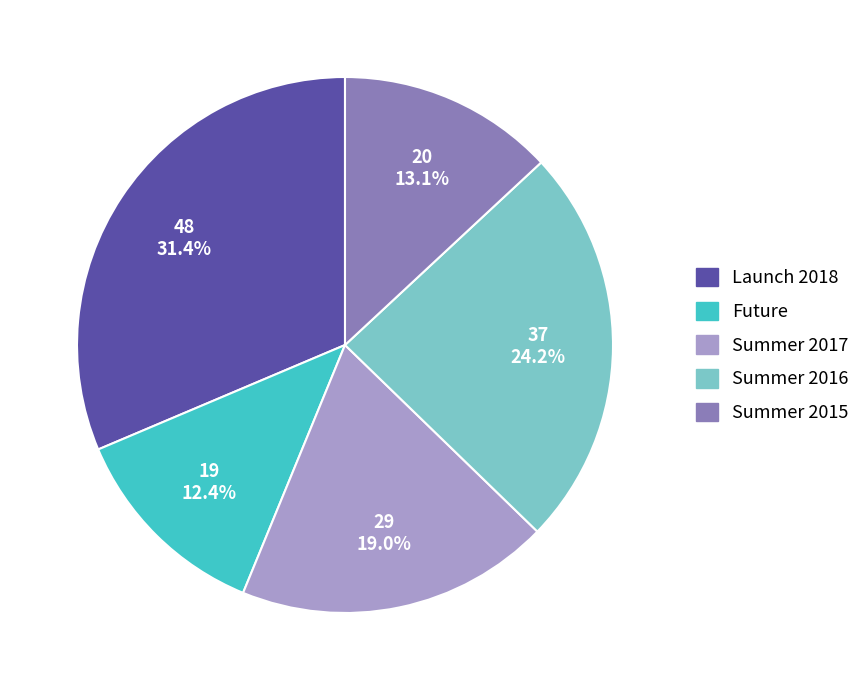

Rank the categories by value from highest to lowest.

Launch 2018, Summer 2016, Summer 2017, Summer 2015, Future